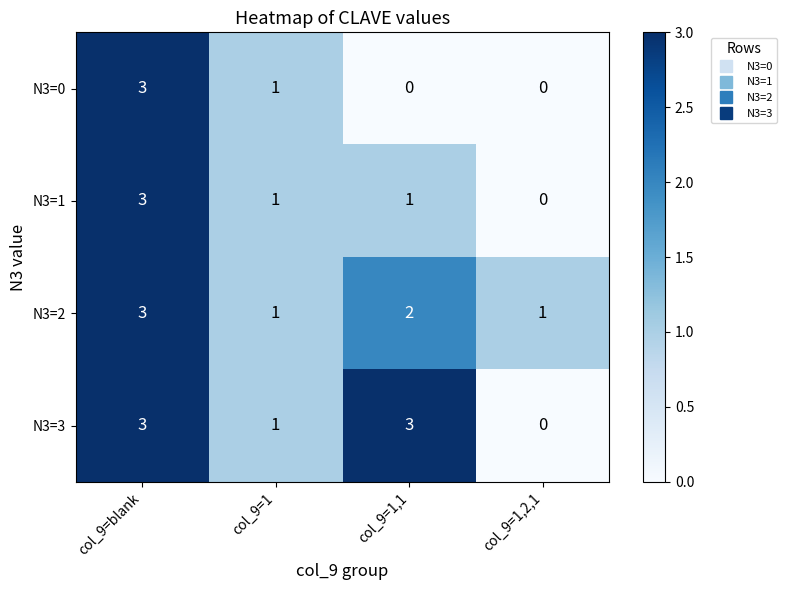

Which series changed the most between col_9=blank and col_9=1,1?

N3=0